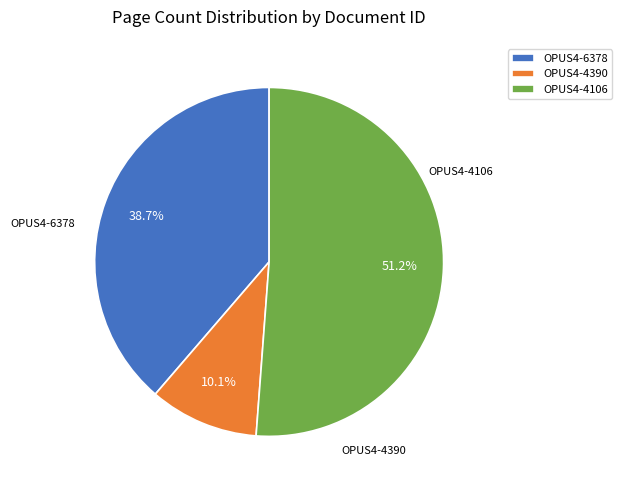

Rank the categories by value from lowest to highest.

OPUS4-4390, OPUS4-6378, OPUS4-4106